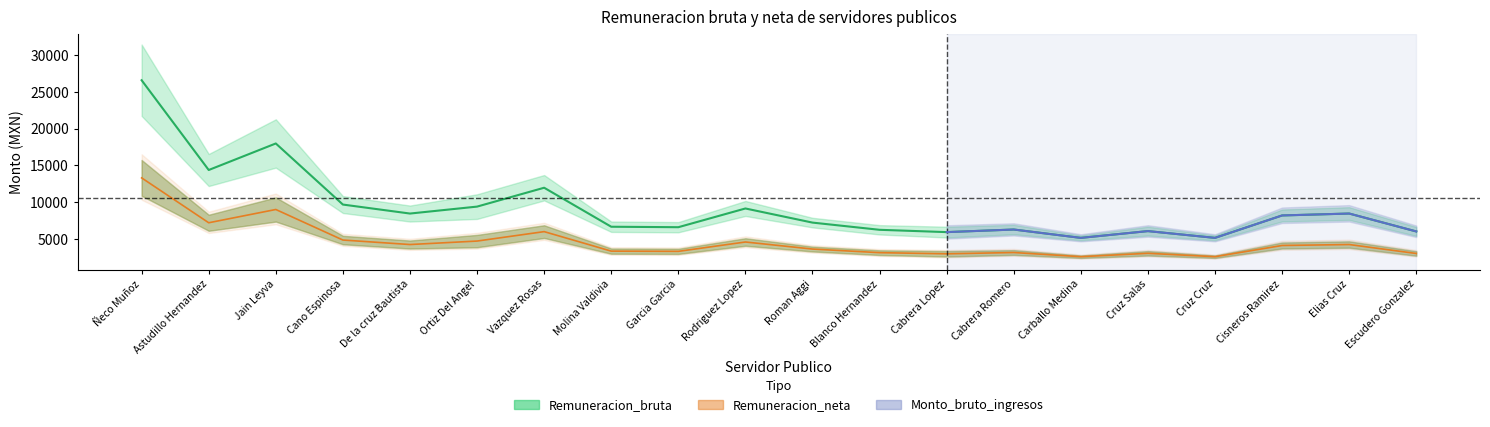

Is it true that the value at Escudero Gonzalez is 10666.2?

False